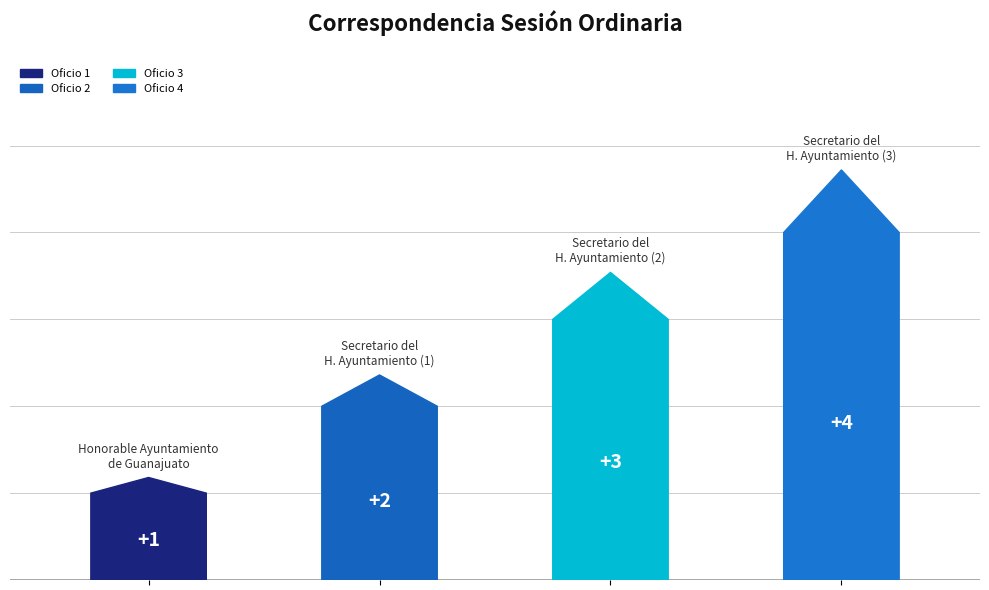

What is the label of the 3rd bar from the right?

Secretario del
H. Ayuntamiento (1)